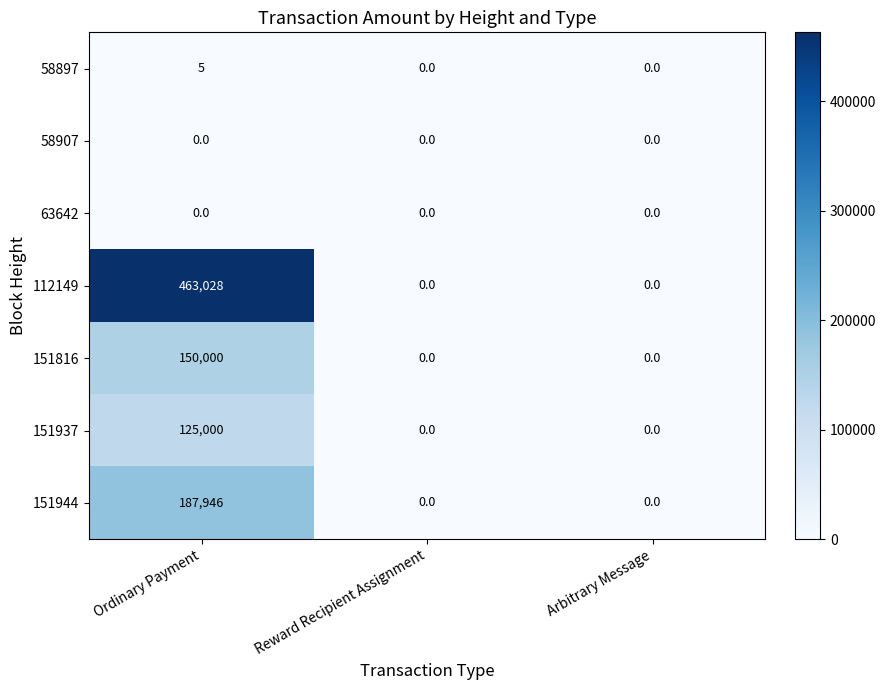

How many data points does each series have?

3